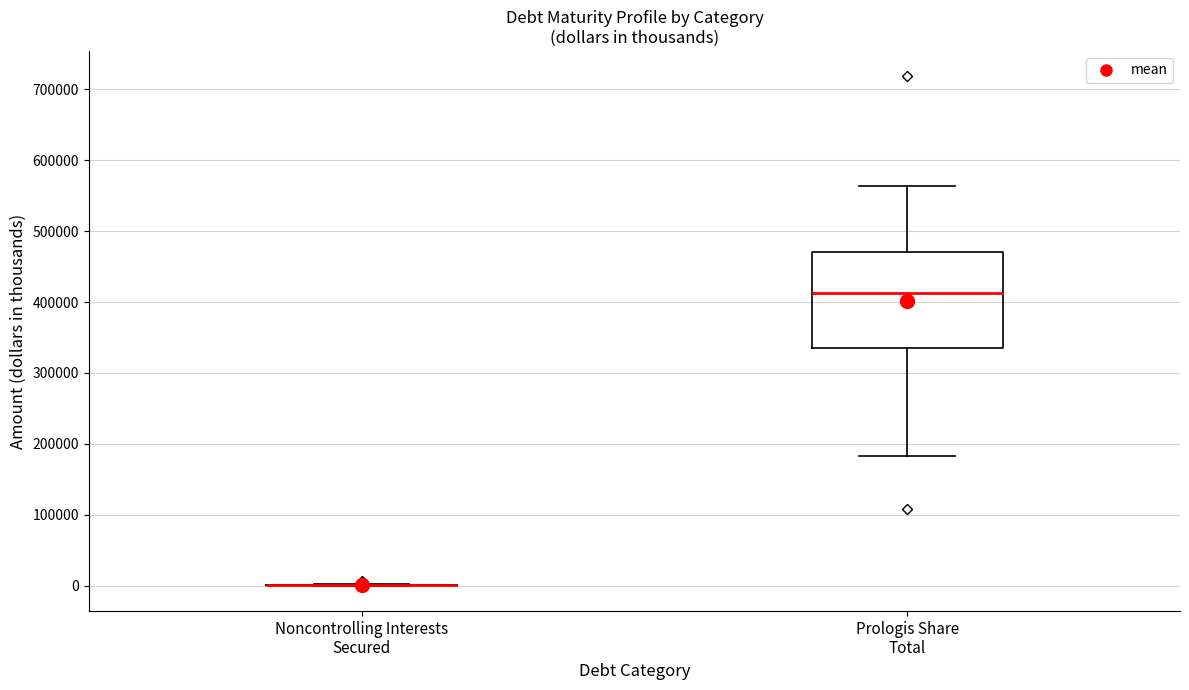

Which box is the tallest, from its lower edge to its upper edge?

Prologis Share Total